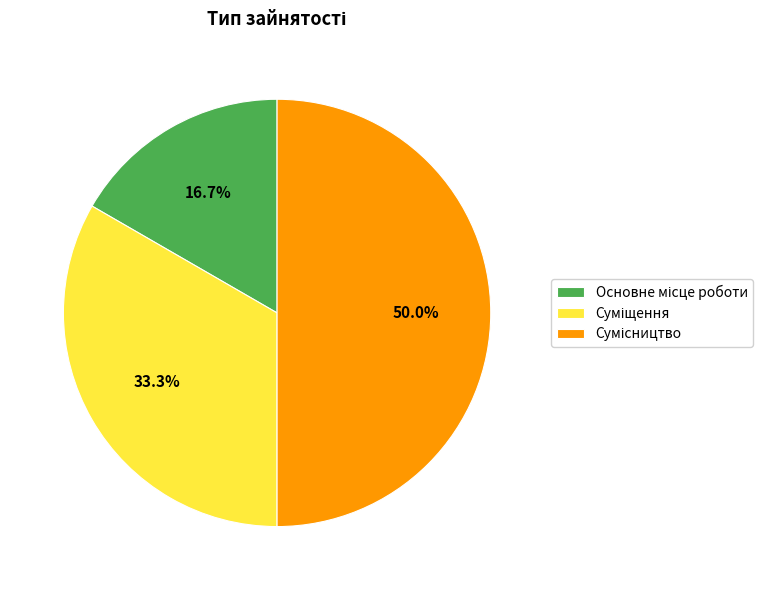

Count the number of slices in the pie.

3